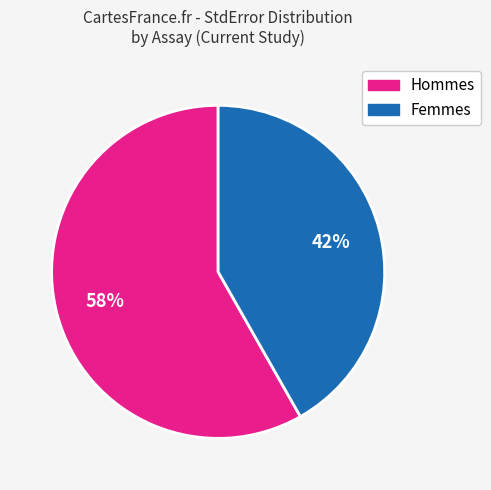

To the nearest percent, what is the average slice percentage?

50%